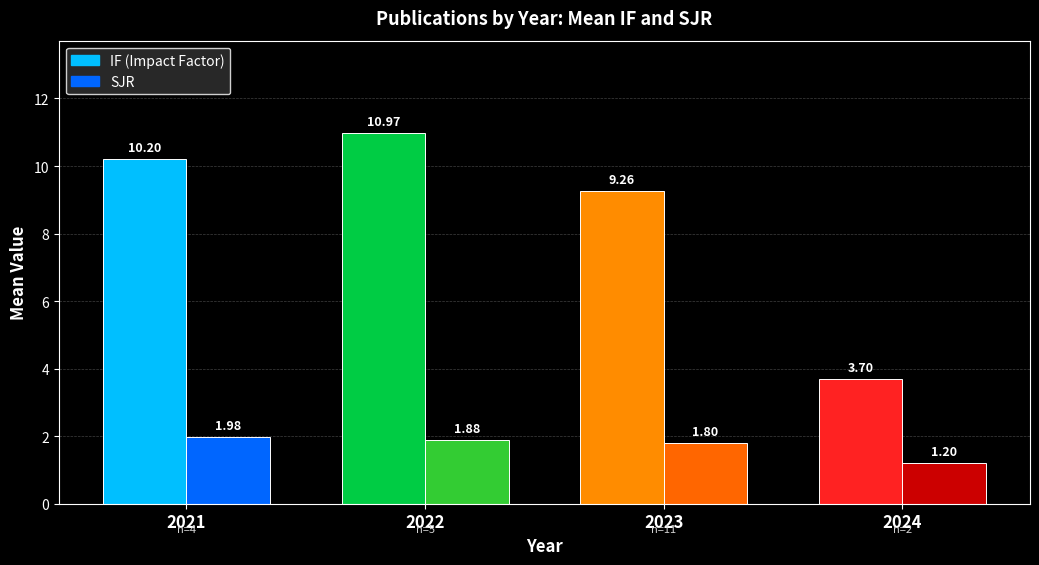

Is it true that IF equals 4.2 at 2023?

False